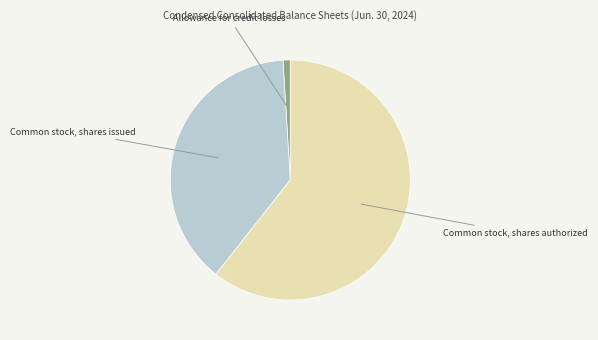

Count the number of slices in the pie.

3